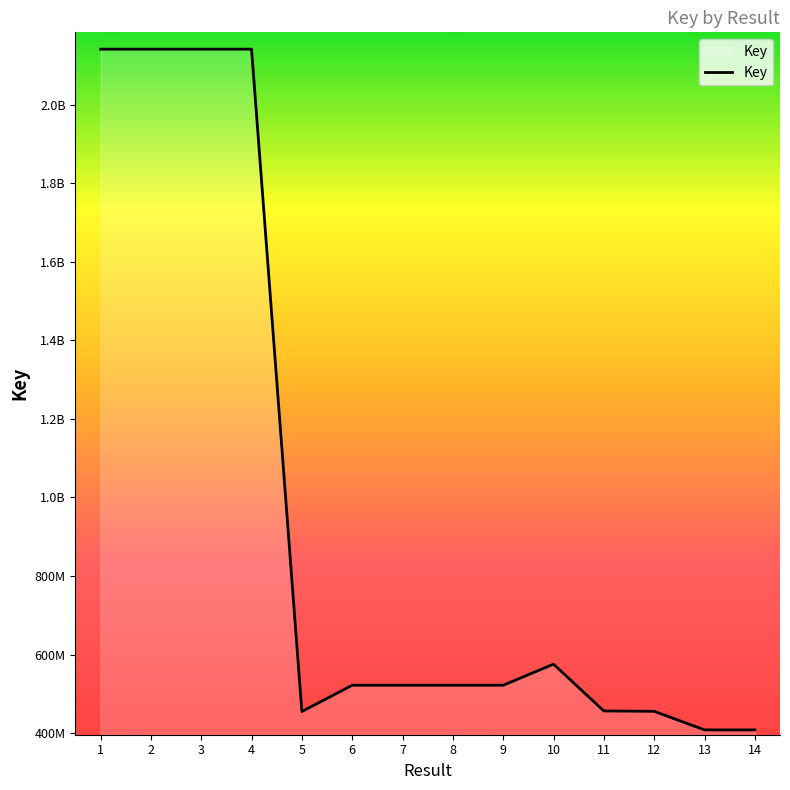

Is this an area chart (filled region under the line)?

Yes